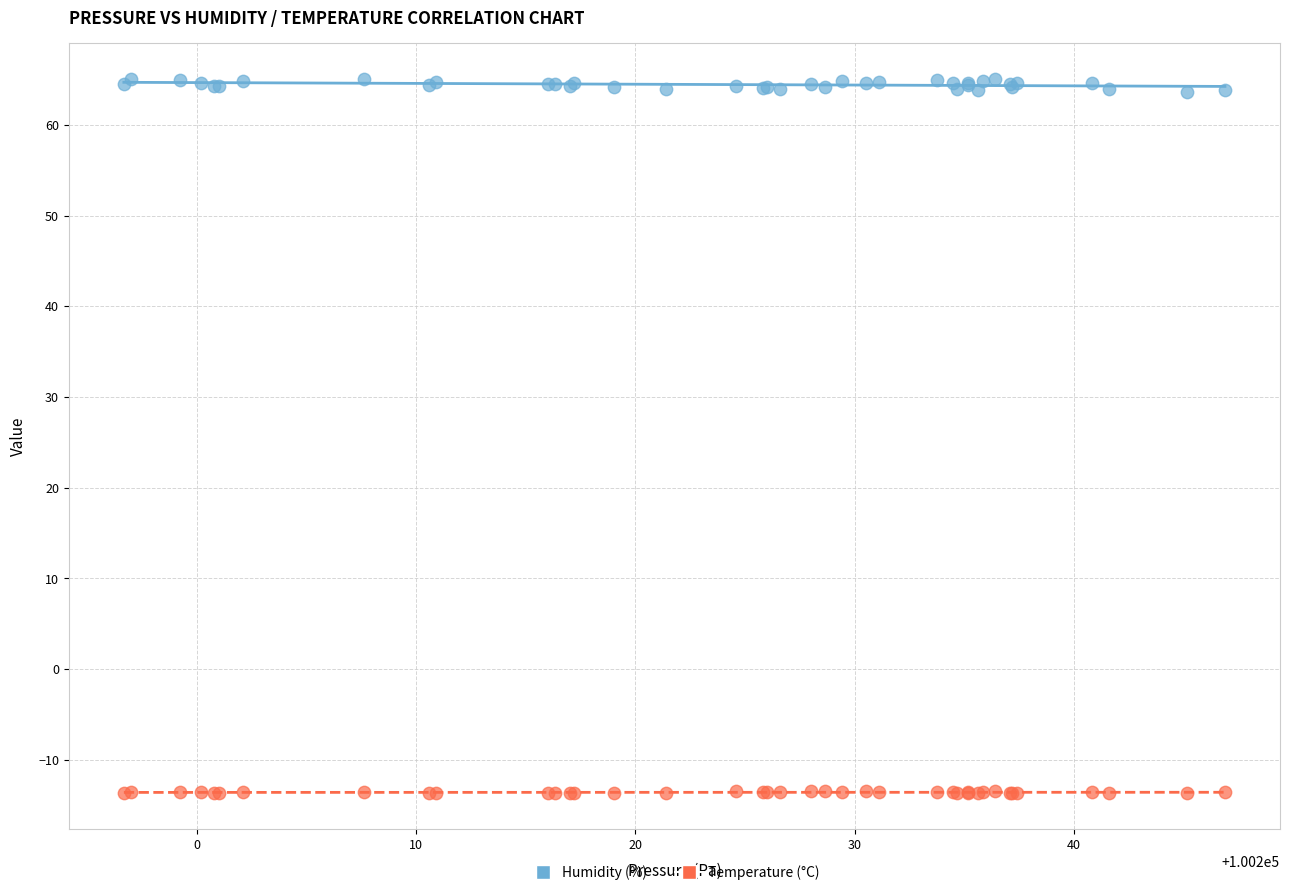

What is the X range (max minus min) for the scatter plot?

50.2